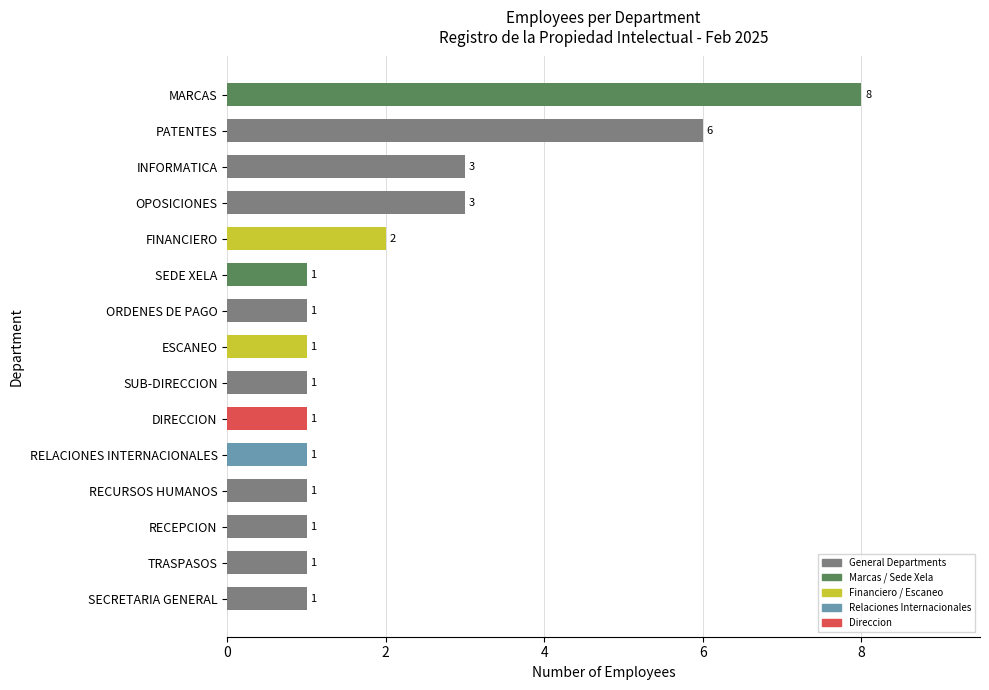

What is the difference between the second highest and minimum values?

5